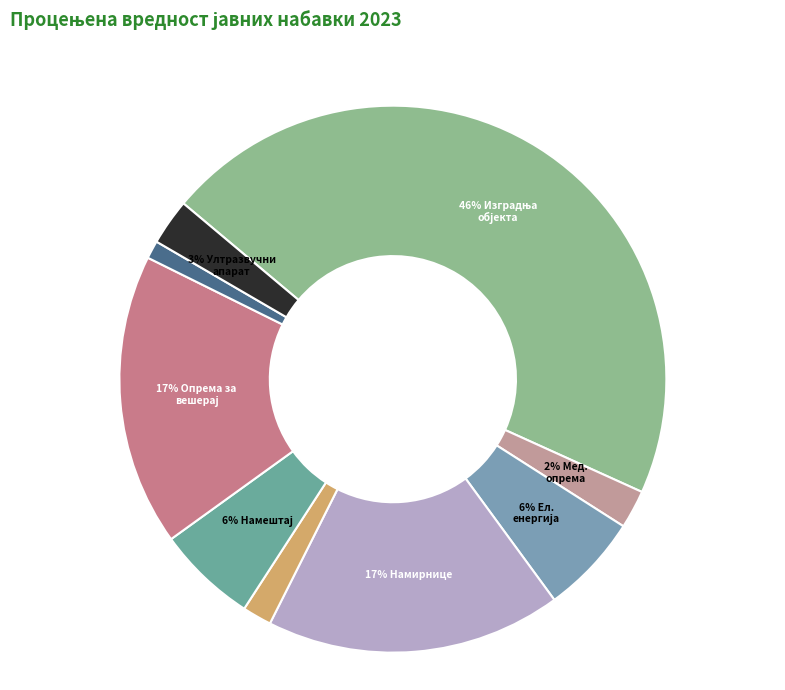

Count the number of slices in the pie.

9